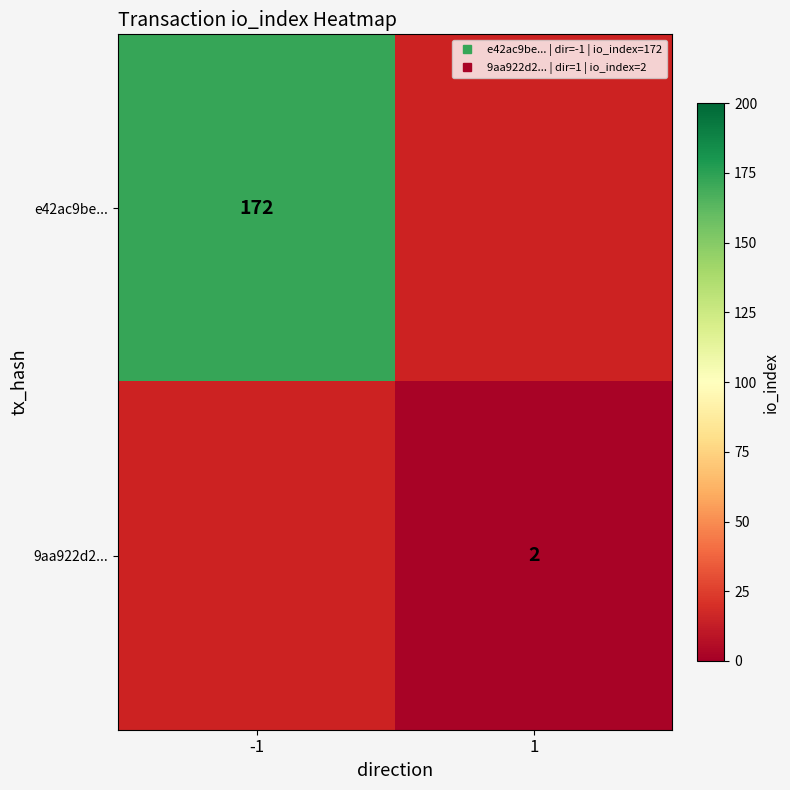

Rank the categories by e42ac9be... value from highest to lowest.

-1, 1